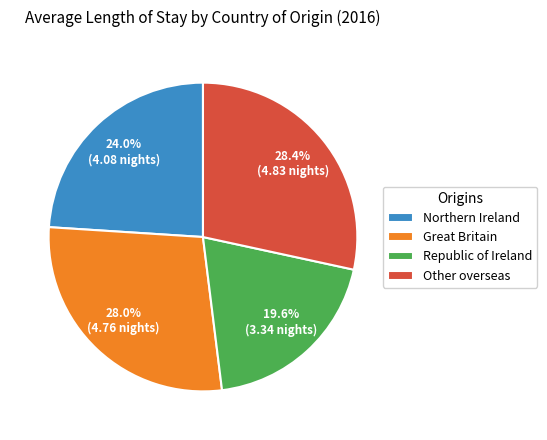

The Northern Ireland slice represents 24% of the pie. True or false?

True